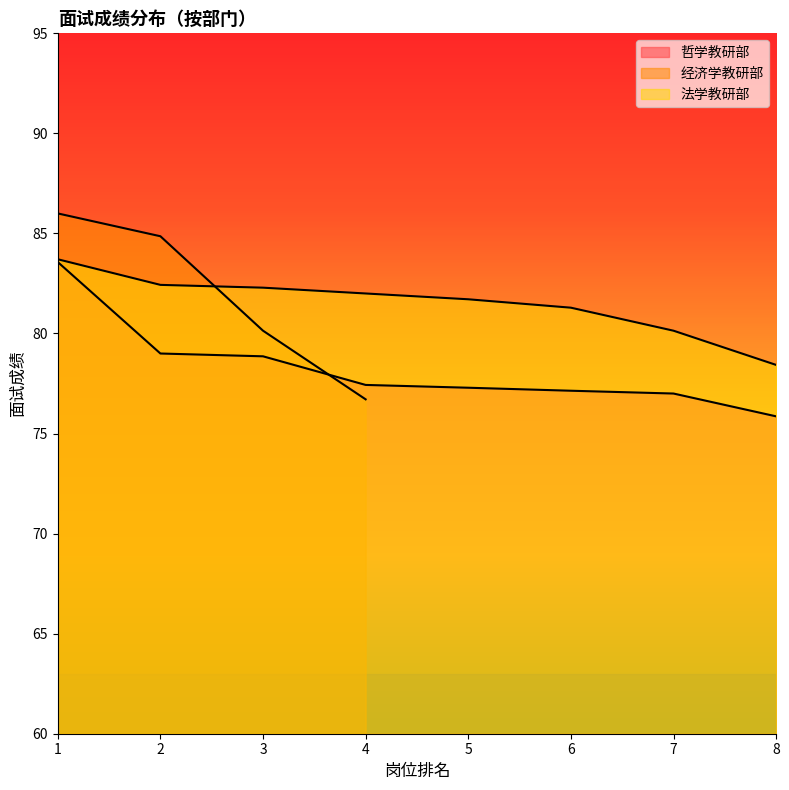

What is the sum of all 哲学教研部 values?

626.1